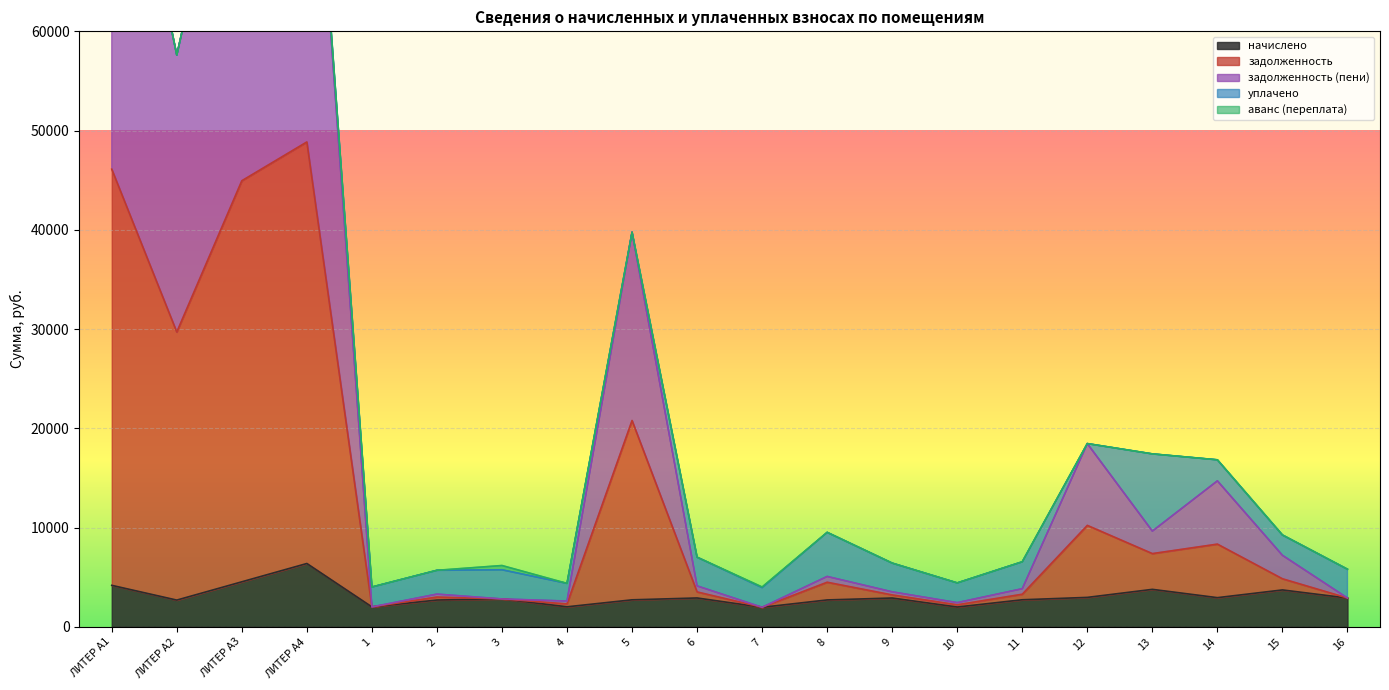

What is the maximum value for начислено?

6377.6